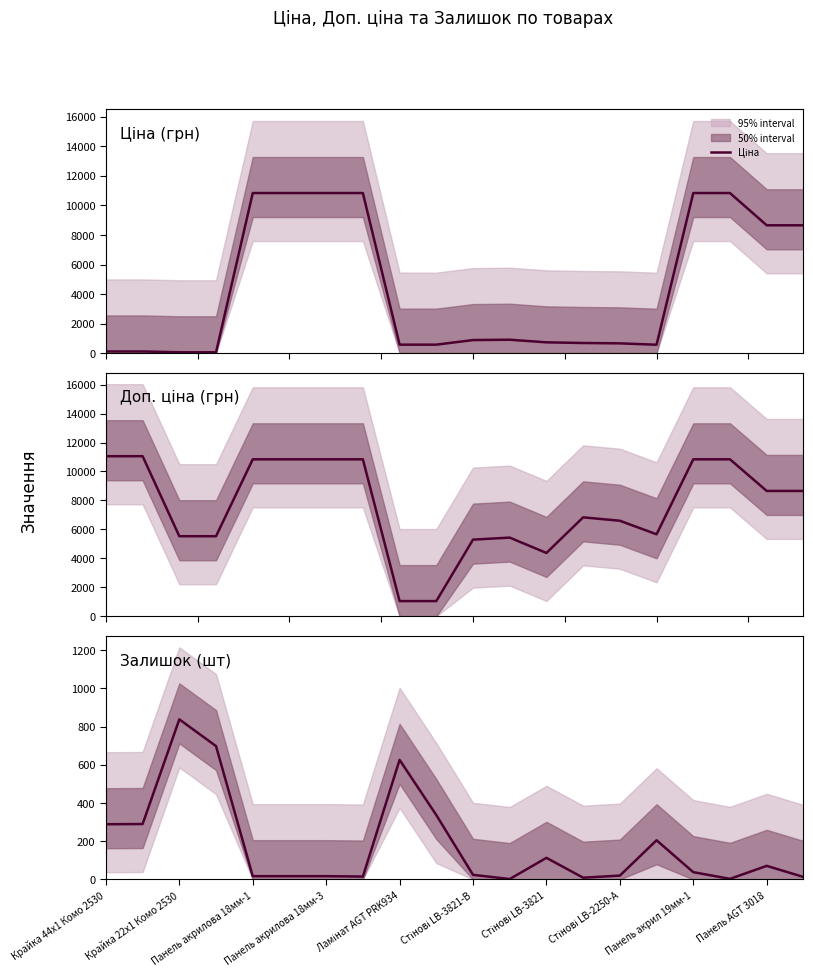

What is the smallest value displayed?

2.0